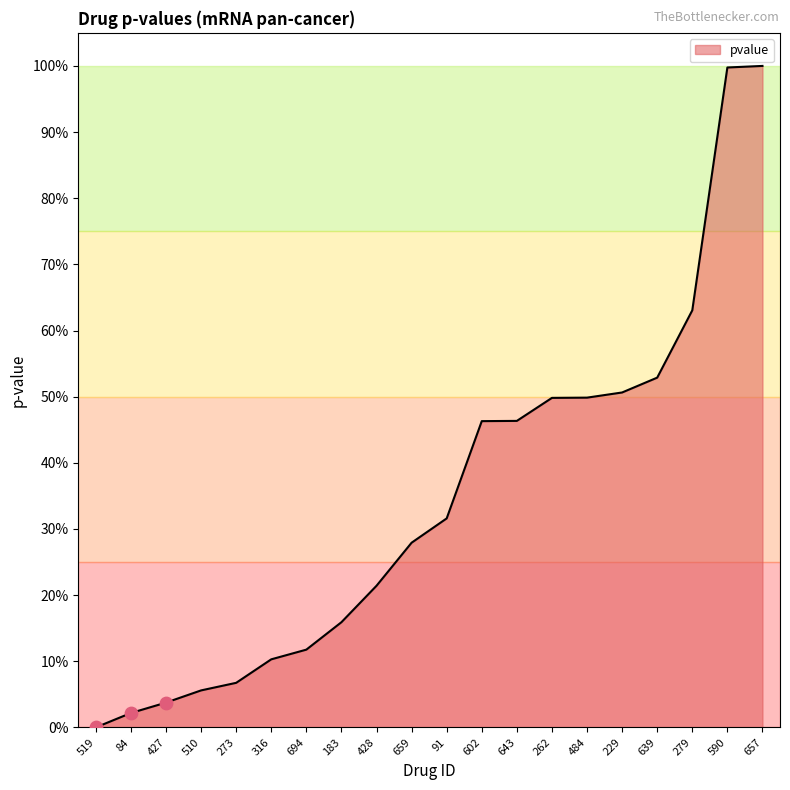

Between 484 and 657, which is larger?

657